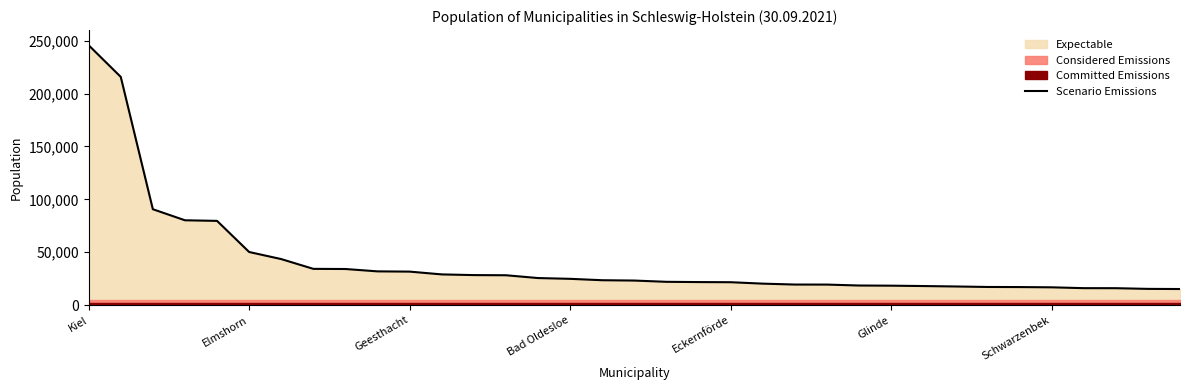

What is the average value?

40849